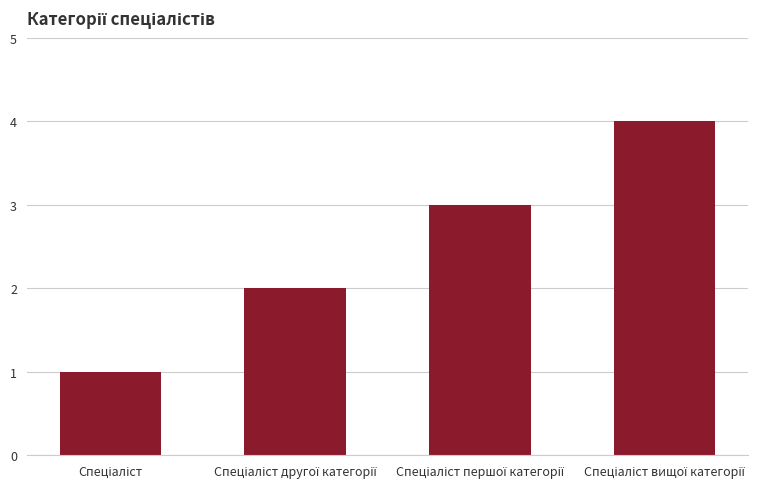

What is the greatest value displayed?

4